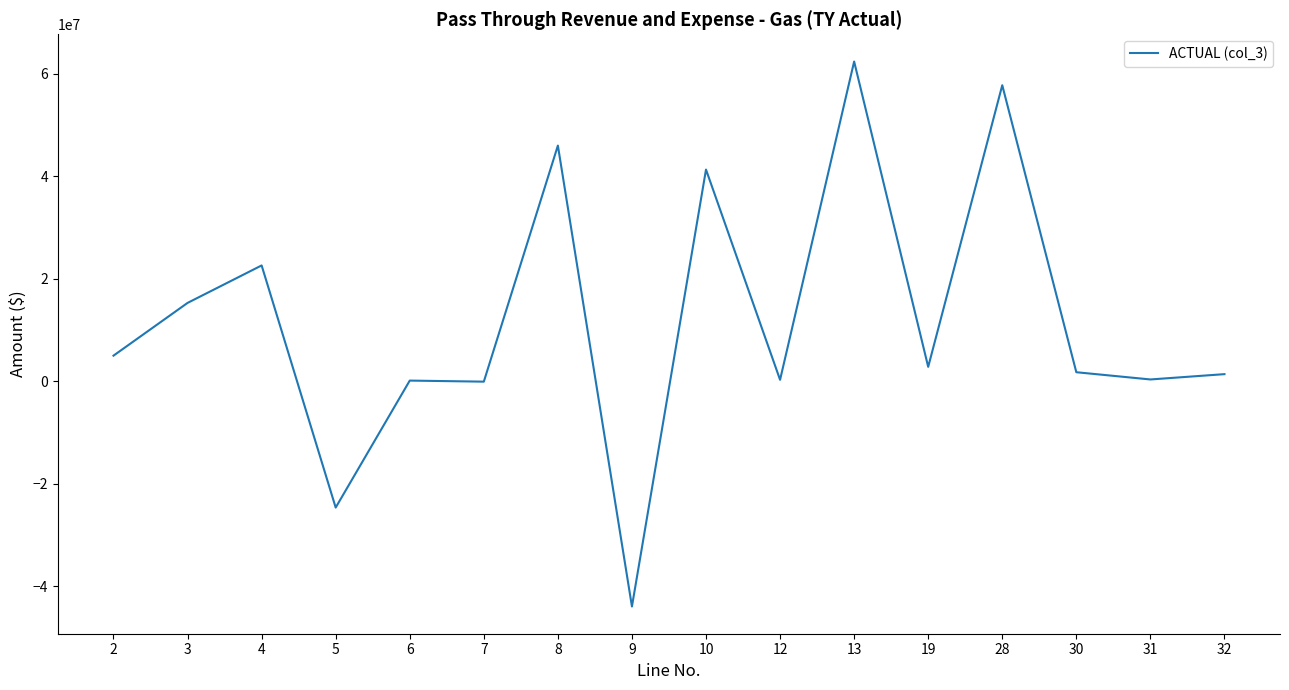

Does the chart have visible grid lines?

No